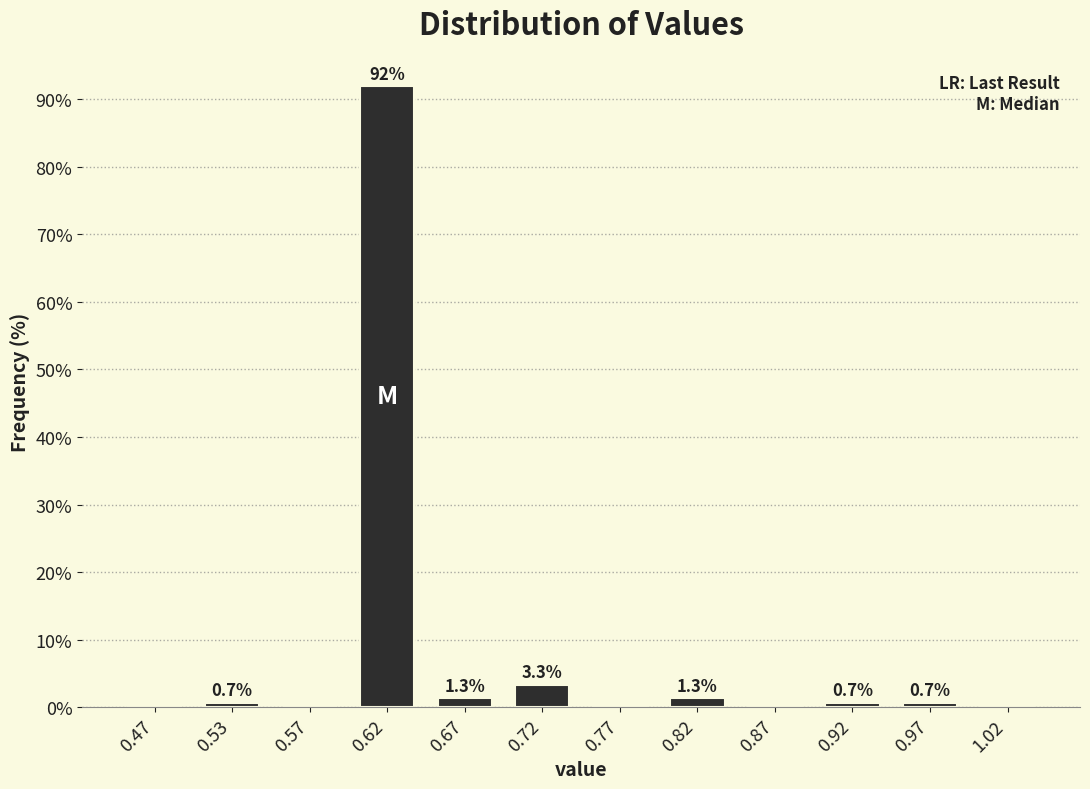

Over which range of the x-axis is the bar tallest?

0.60 to 0.65